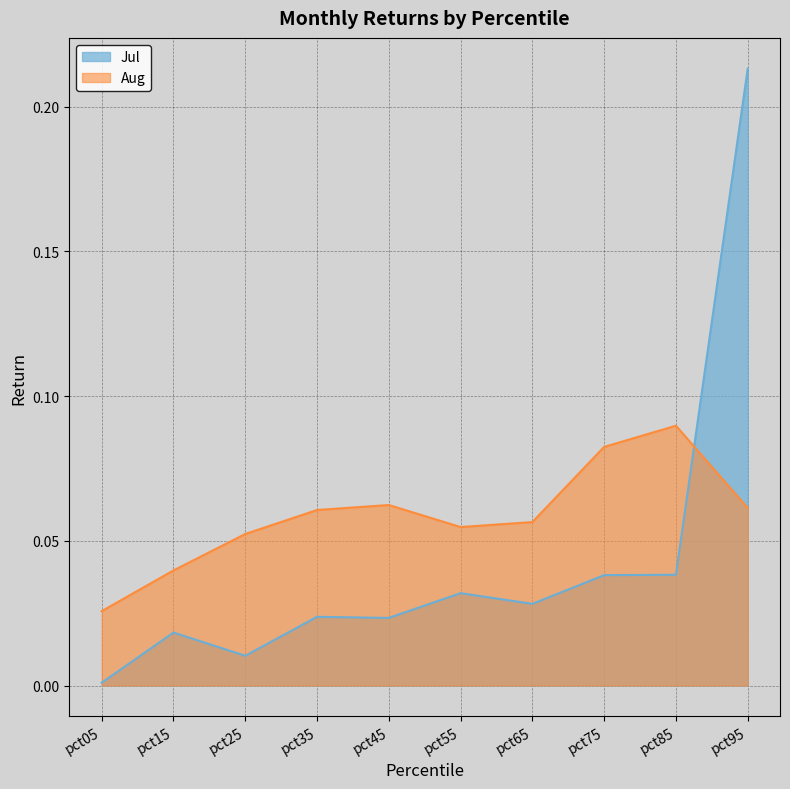

The Aug series shows 0.1 at pct45. True or false?

True